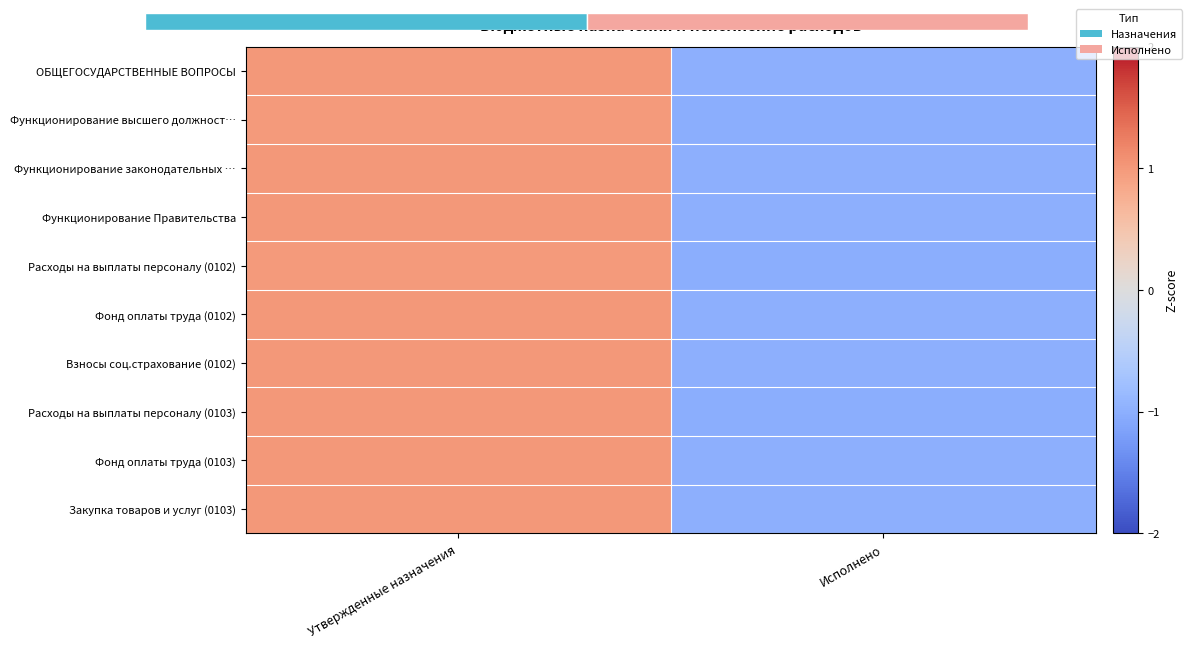

Which category has the lowest value across all series?

Исполнено